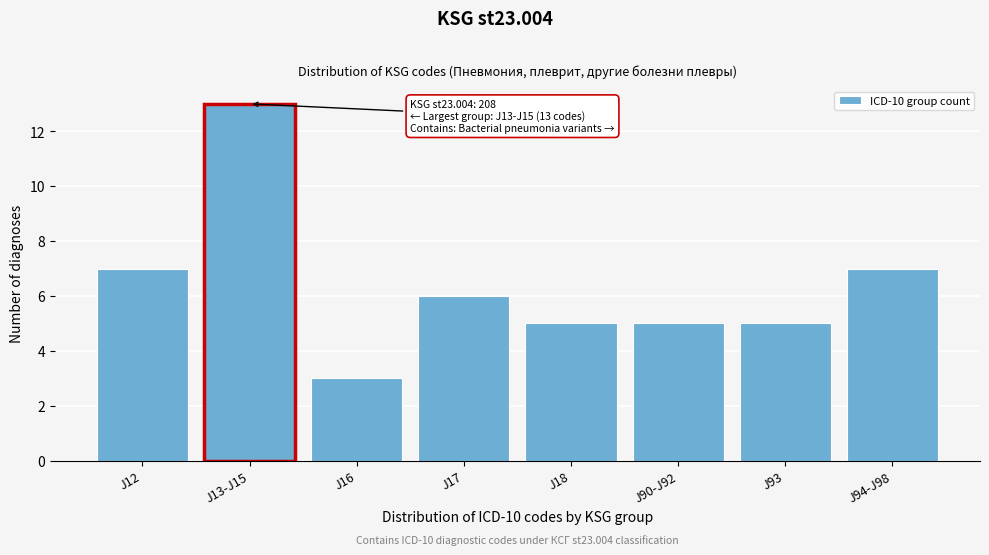

Reading left to right, transcribe all the data shown in this chart.

7	13	3	6	5	5	5	7